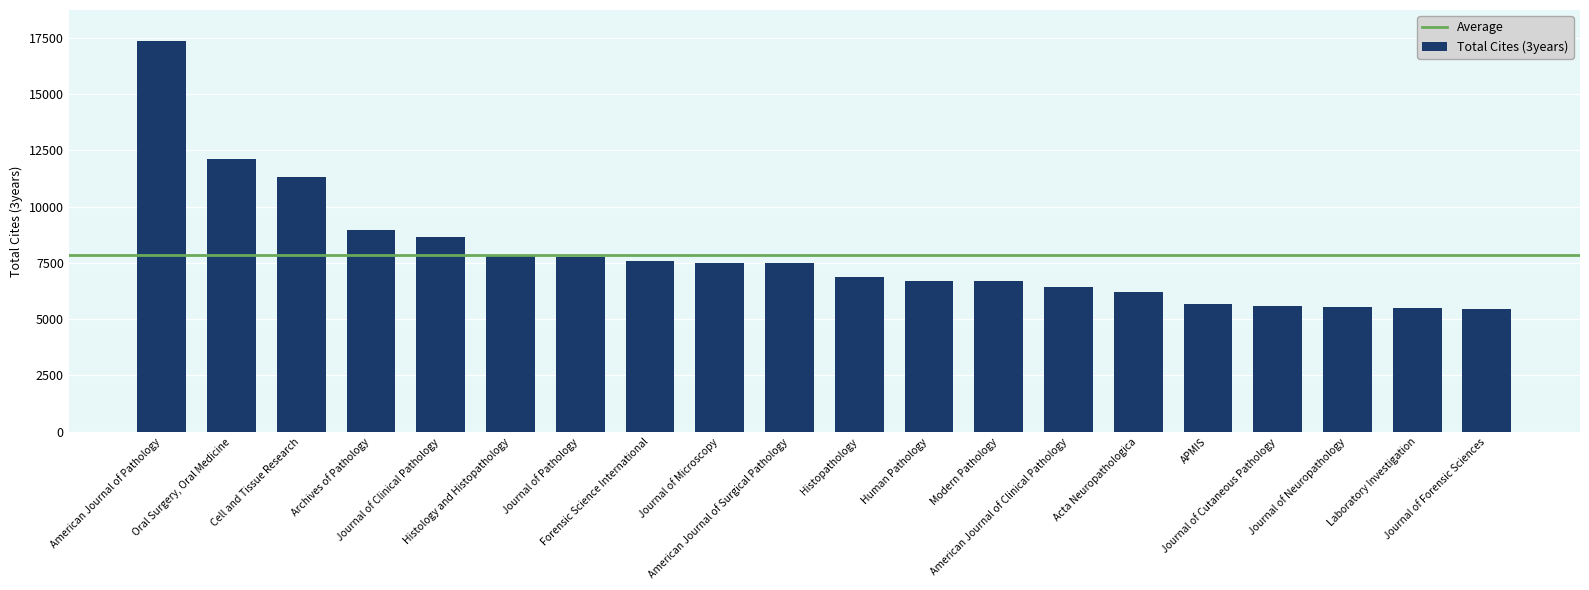

Rank the categories by value from highest to lowest.

American Journal of Pathology, Oral Surgery, Oral Medicine, Cell and Tissue Research, Archives of Pathology, Journal of Clinical Pathology, Histology and Histopathology, Journal of Pathology, Forensic Science International, Journal of Microscopy, American Journal of Surgical Pathology, Histopathology, Human Pathology, Modern Pathology, American Journal of Clinical Pathology, Acta Neuropathologica, APMIS, Journal of Cutaneous Pathology, Journal of Neuropathology, Laboratory Investigation, Journal of Forensic Sciences